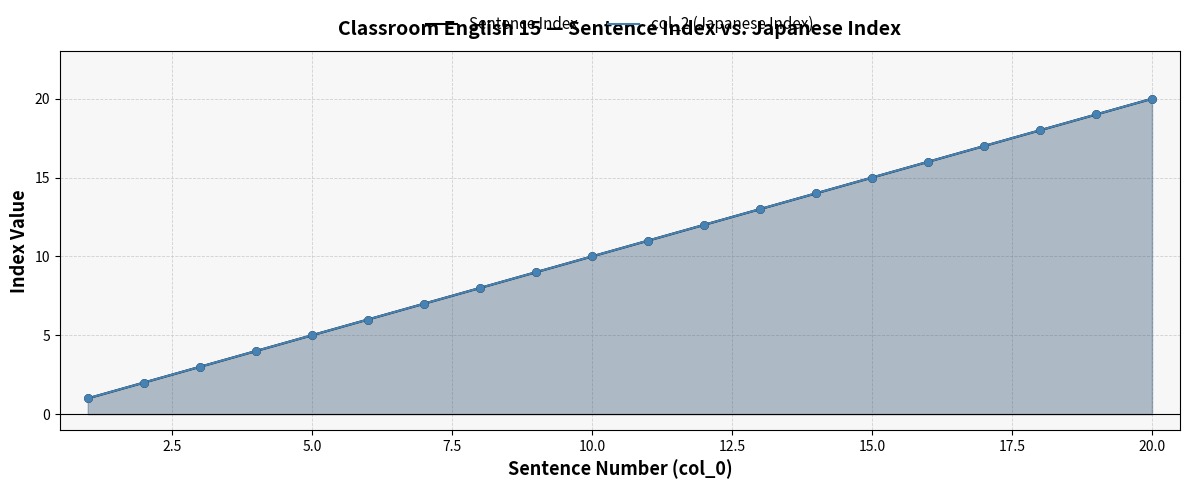

Which series reaches the maximum Y coordinate?

Sentence Index